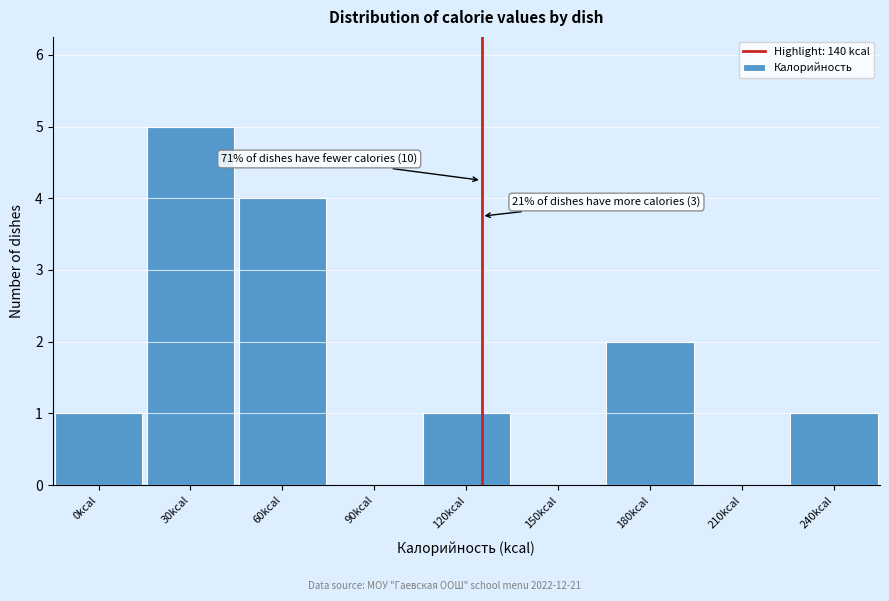

Reading left to right, extract all data points from this chart.

0kcal=1	30kcal=5	60kcal=4	90kcal=0	120kcal=1	150kcal=0	180kcal=2	210kcal=0	240kcal=1